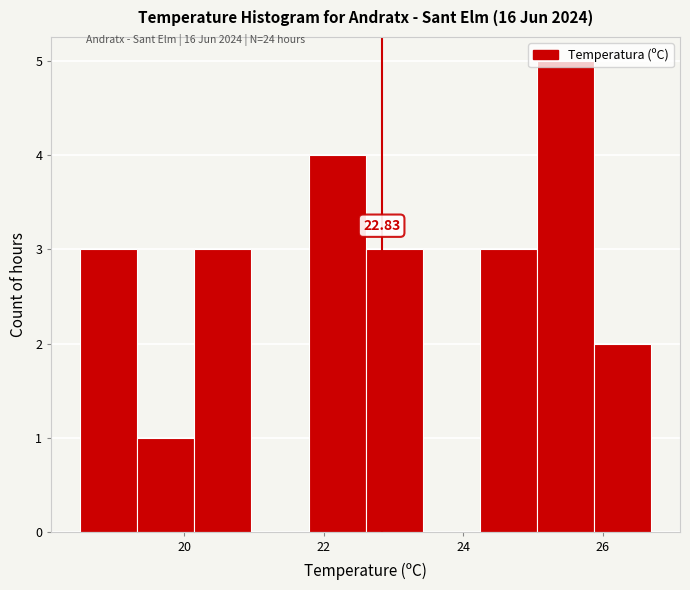

Which range on the x-axis has the tallest bar?

25.06 to 25.88